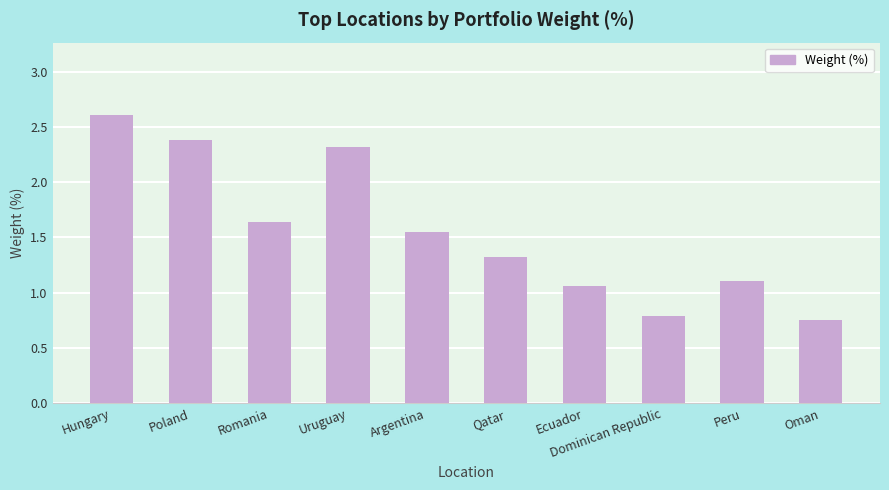

What is the change in value from Hungary to Argentina?

-1.1